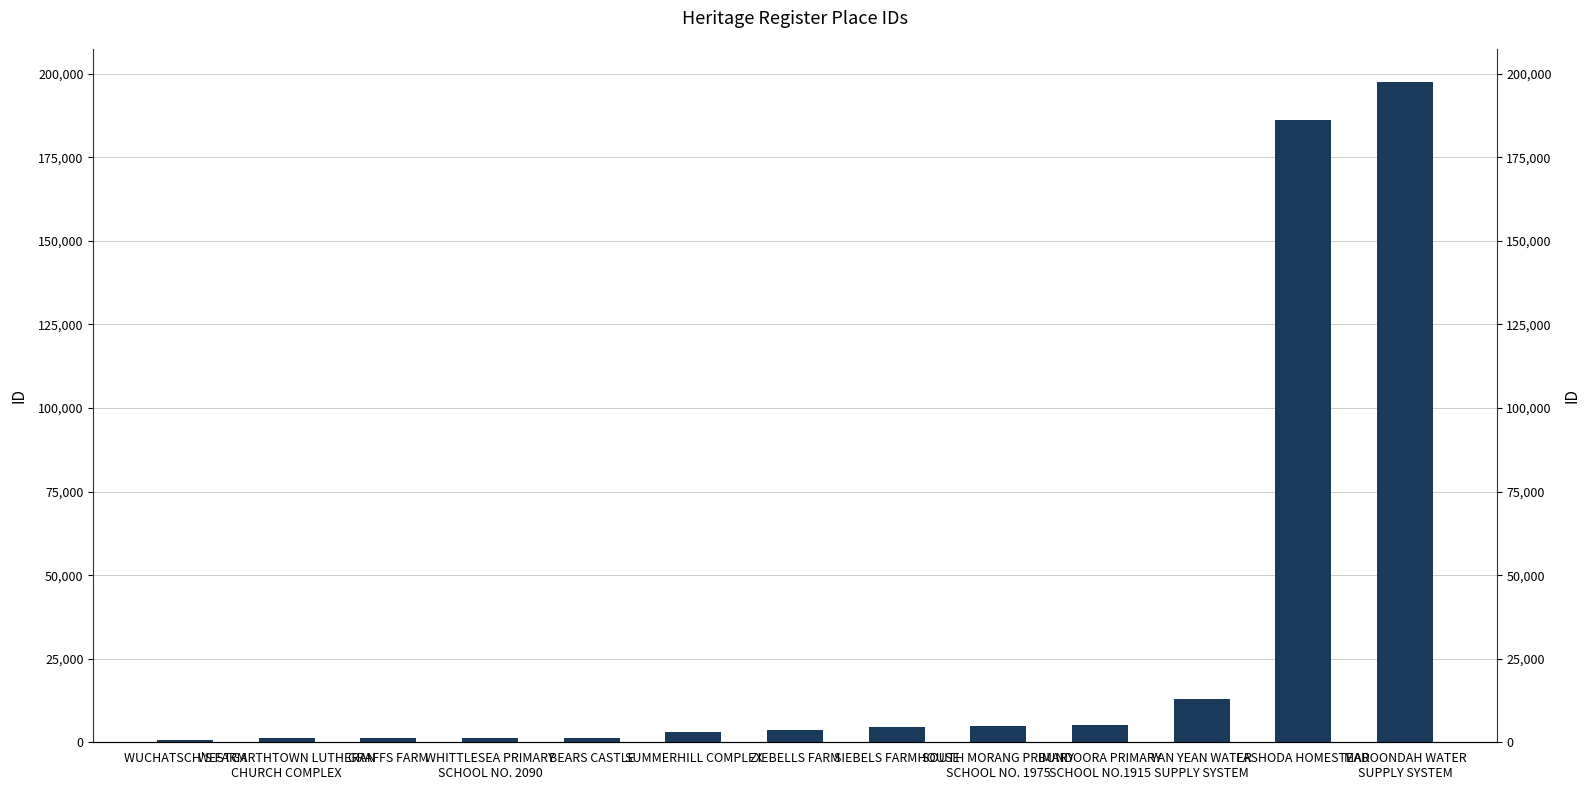

List the labels in order of value, smallest first.

WUCHATSCH'S FARM, WESTGARTHTOWN LUTHERAN
CHURCH COMPLEX, GRAFFS FARM, WHITTLESEA PRIMARY
SCHOOL NO. 2090, BEARS CASTLE, SUMMERHILL COMPLEX, ZIEBELLS FARM, SIEBELS FARMHOUSE, SOUTH MORANG PRIMARY
SCHOOL NO. 1975, BUNDOORA PRIMARY
SCHOOL NO.1915, YAN YEAN WATER
SUPPLY SYSTEM, FASHODA HOMESTEAD, MAROONDAH WATER
SUPPLY SYSTEM